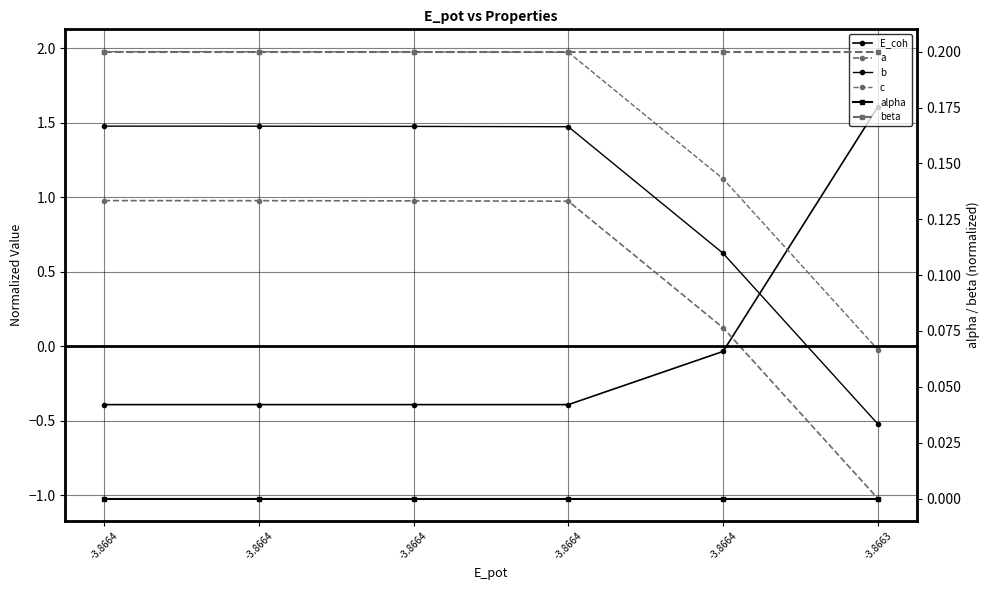

How many values in c are above zero?

5